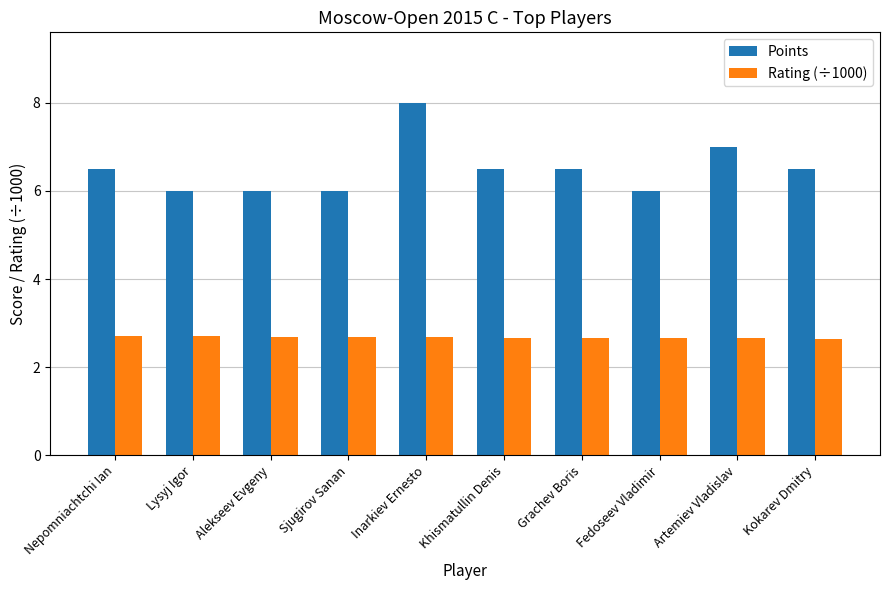

Which series has the largest range (max minus min)?

Points